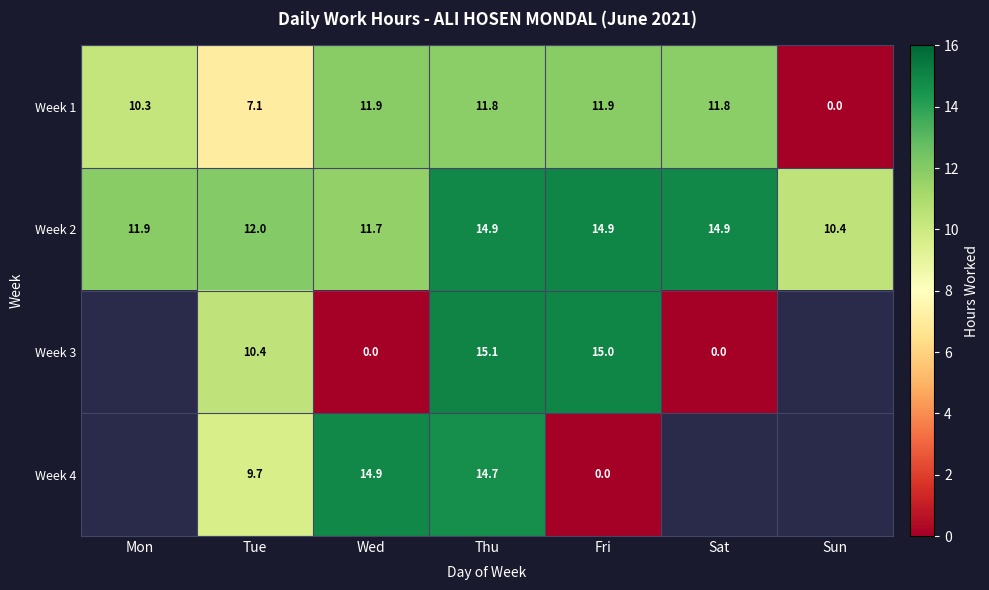

At how many categories does at least one series exceed 13?

4